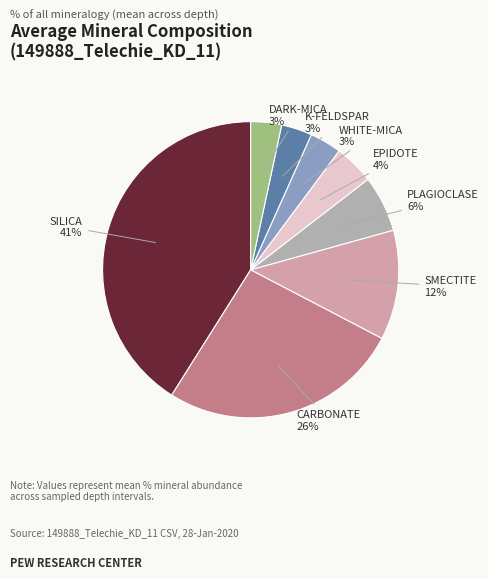

The DARK-MICA slice represents 3% of the pie. True or false?

True